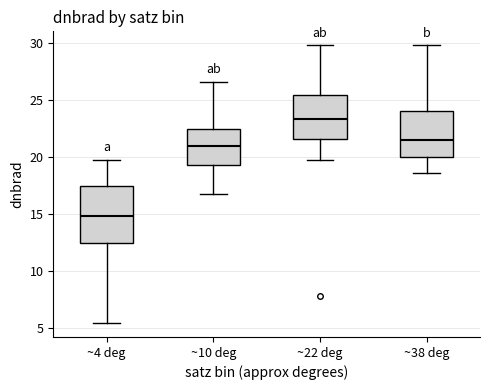

Where does the median line of the box for ~22 deg sit on the y-axis? The values are not printed on the chart, so give them approximately, as read against the axis.

23.5